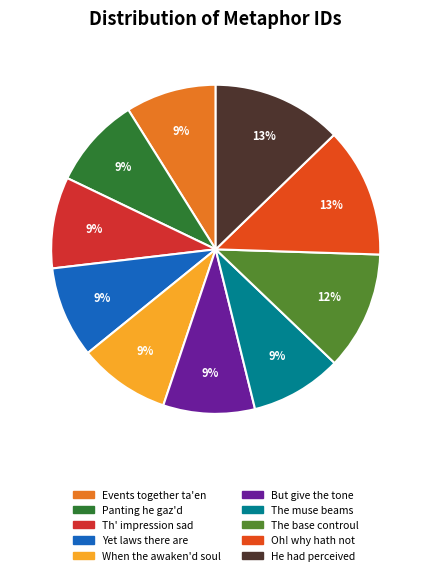

Which category has the biggest portion of the pie?

He had perceived